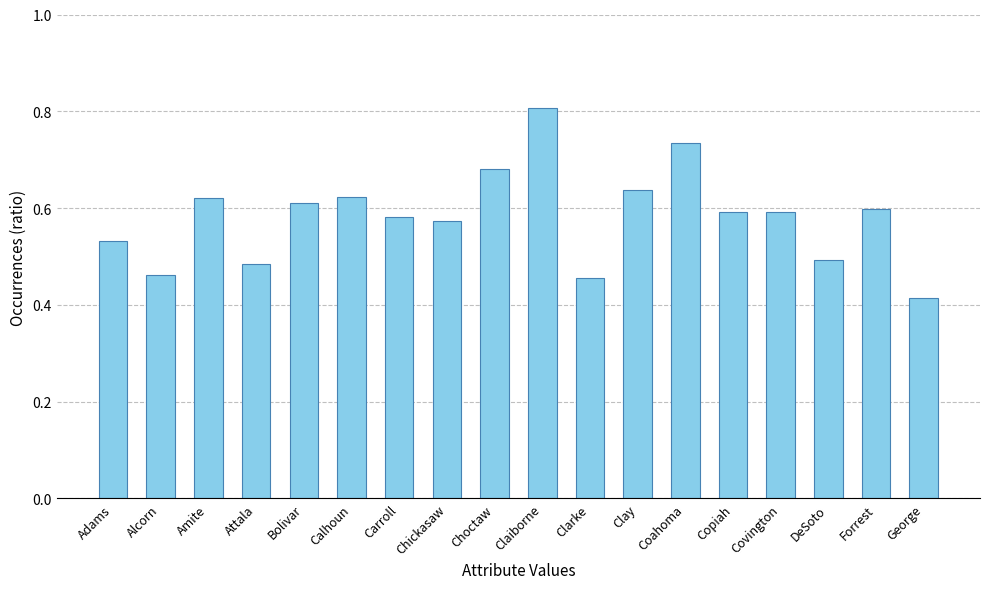

How many categories are shown in the chart?

18